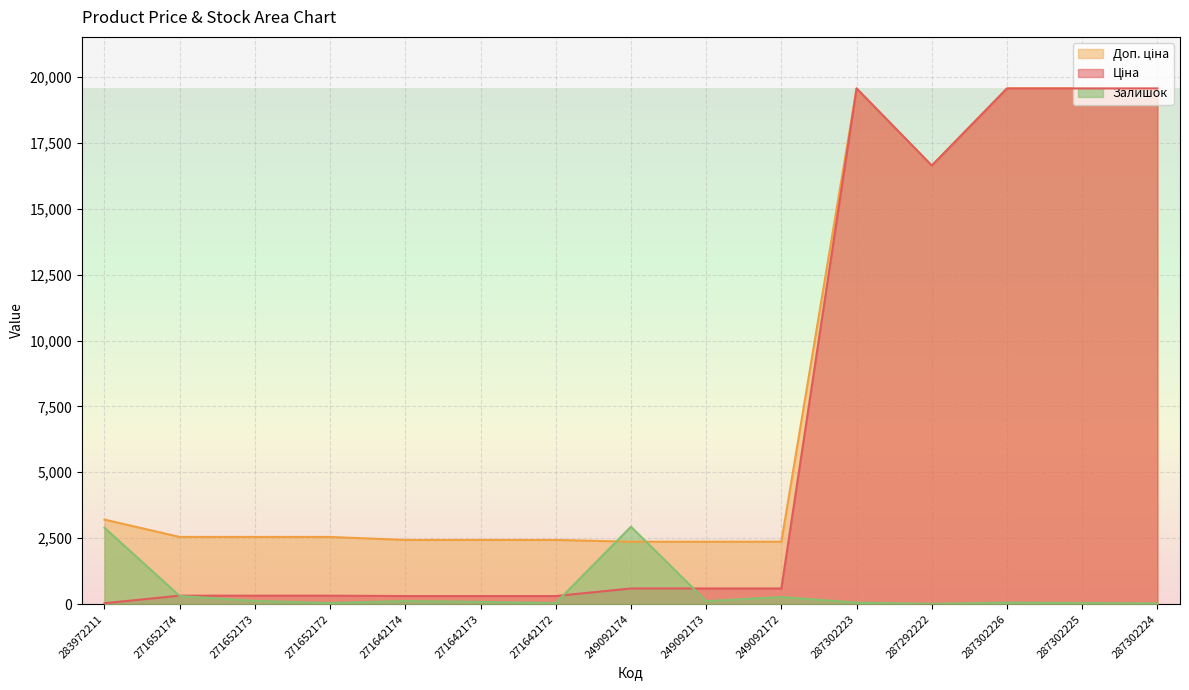

Which category has the lowest value across all series?

287292222